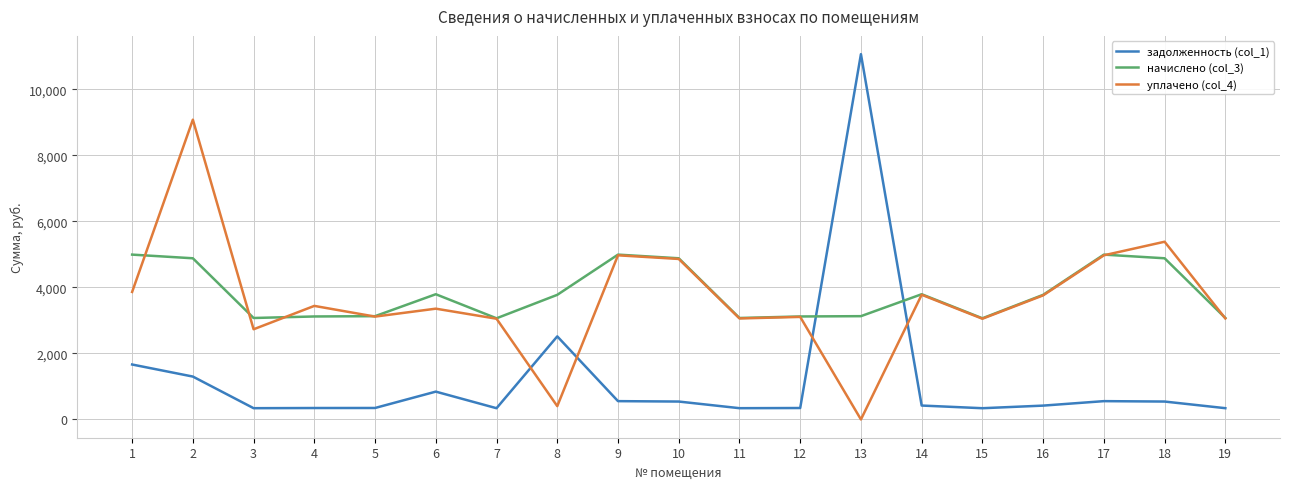

What is the greatest value displayed?

11070.8